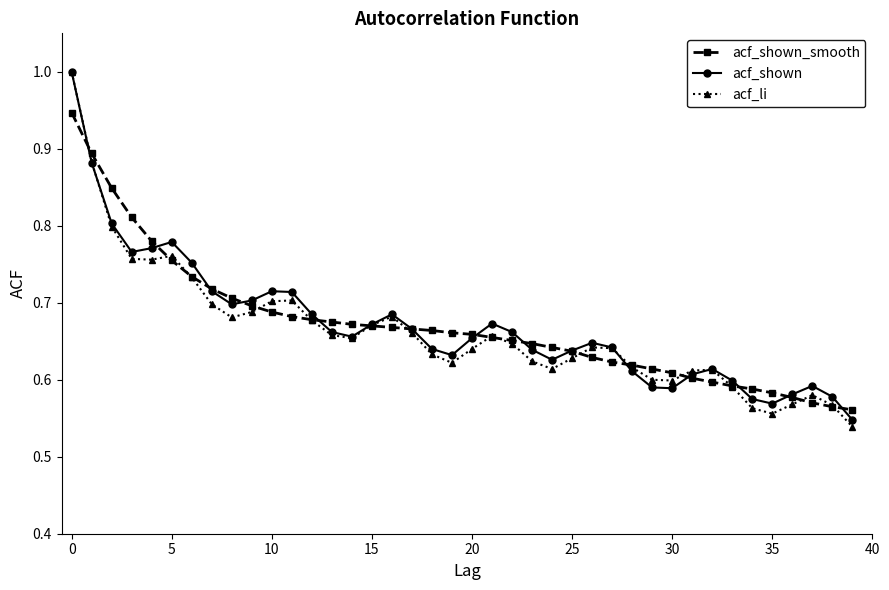

What is the sum of all acf_shown_smooth values?

26.8